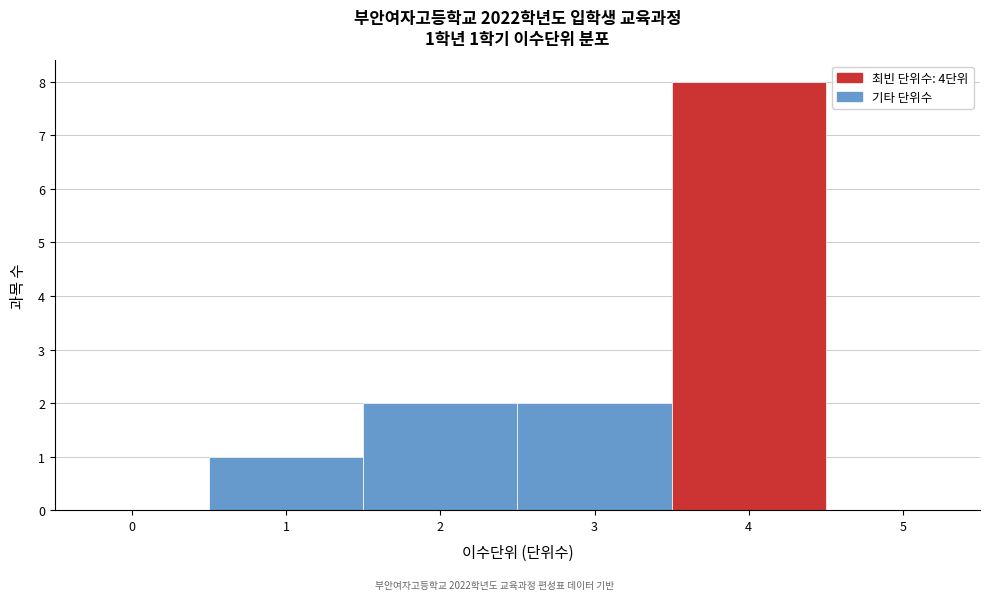

Which range on the x-axis has the tallest bar?

3.5 to 4.5